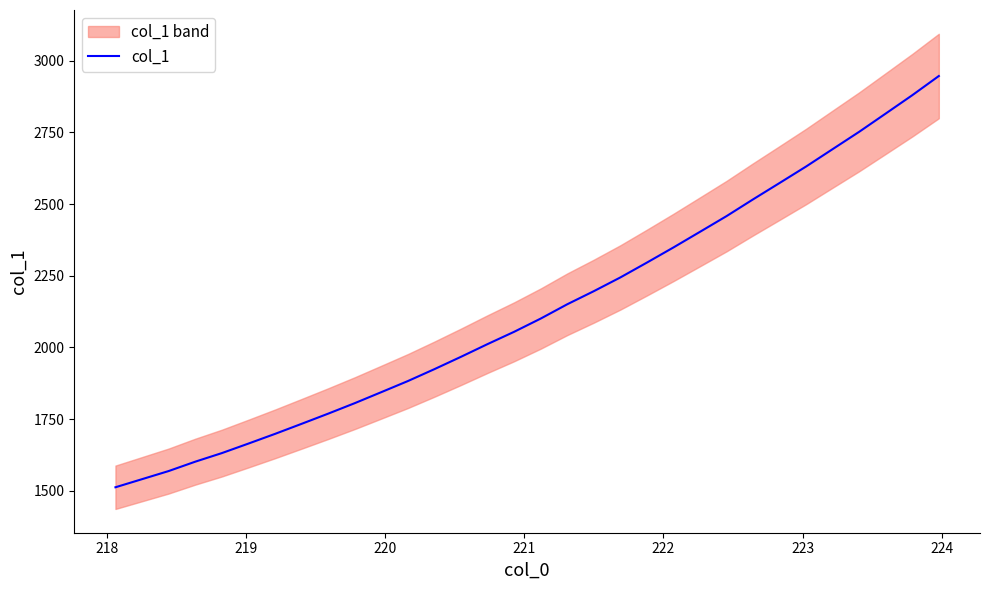

How many distinct data groups are displayed?

1